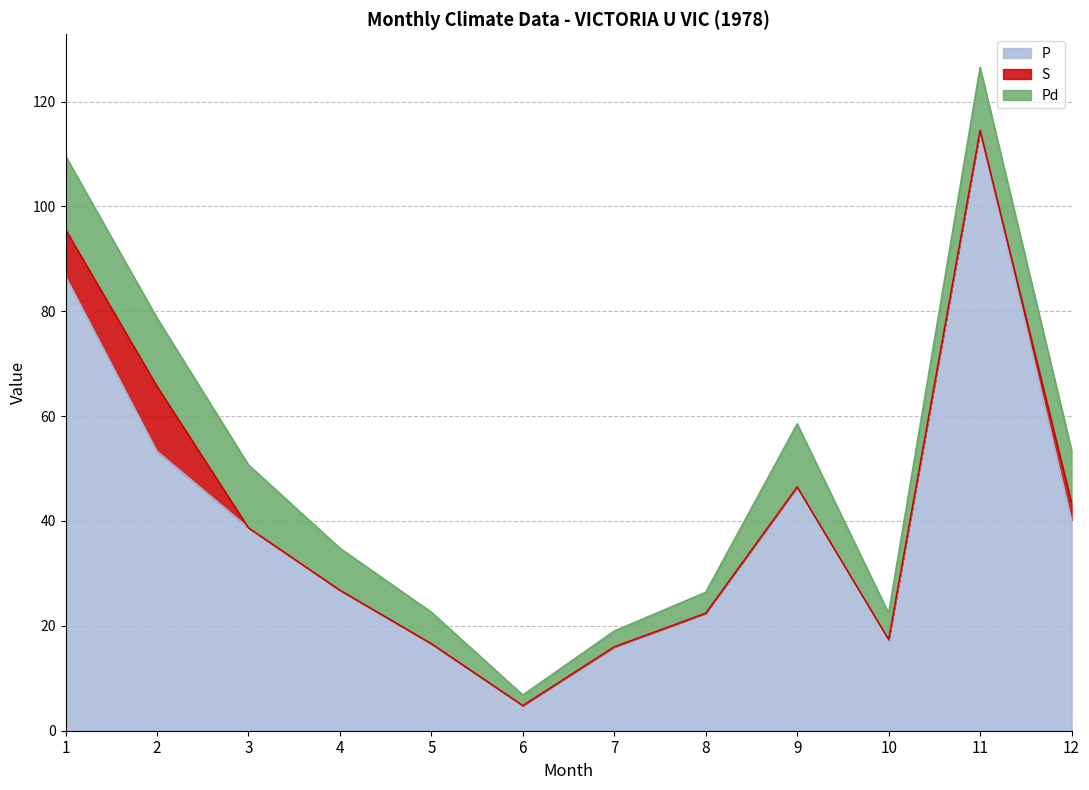

True or false: P and S intersect in this chart.

False